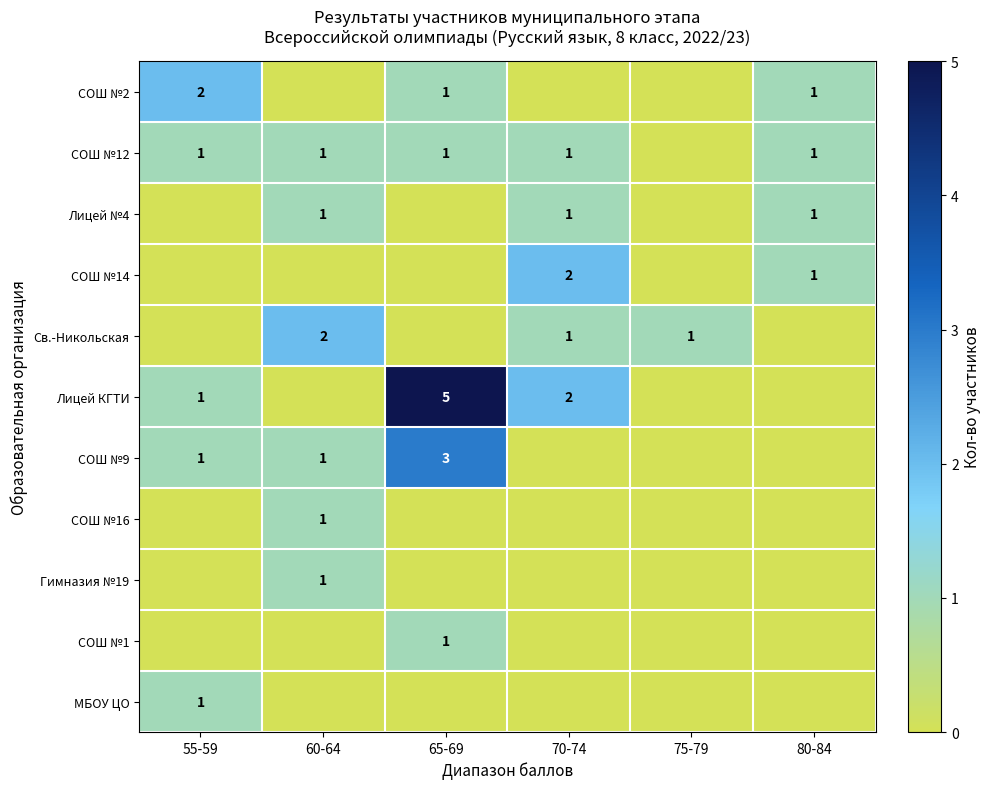

What is the total value across all series at 65-69?

11